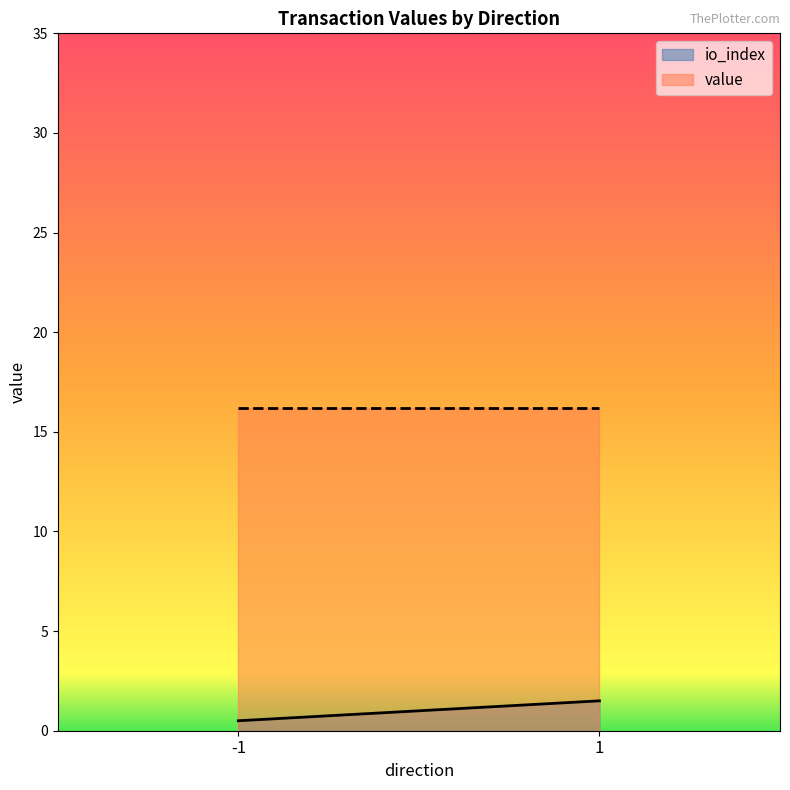

At how many categories does at least one series exceed 9?

2